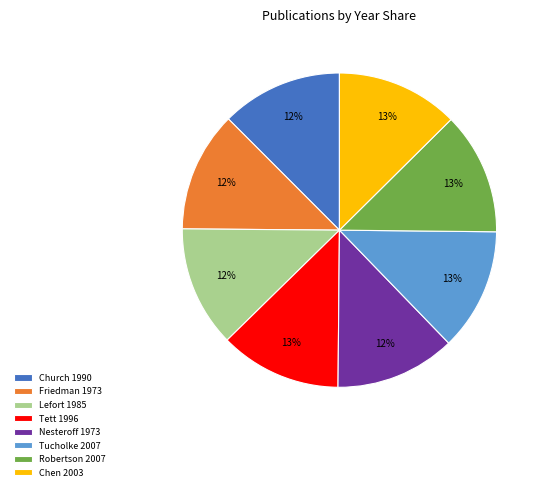

To the nearest percent, what is the combined percentage of Chen 2003 and Friedman 1973?

25%